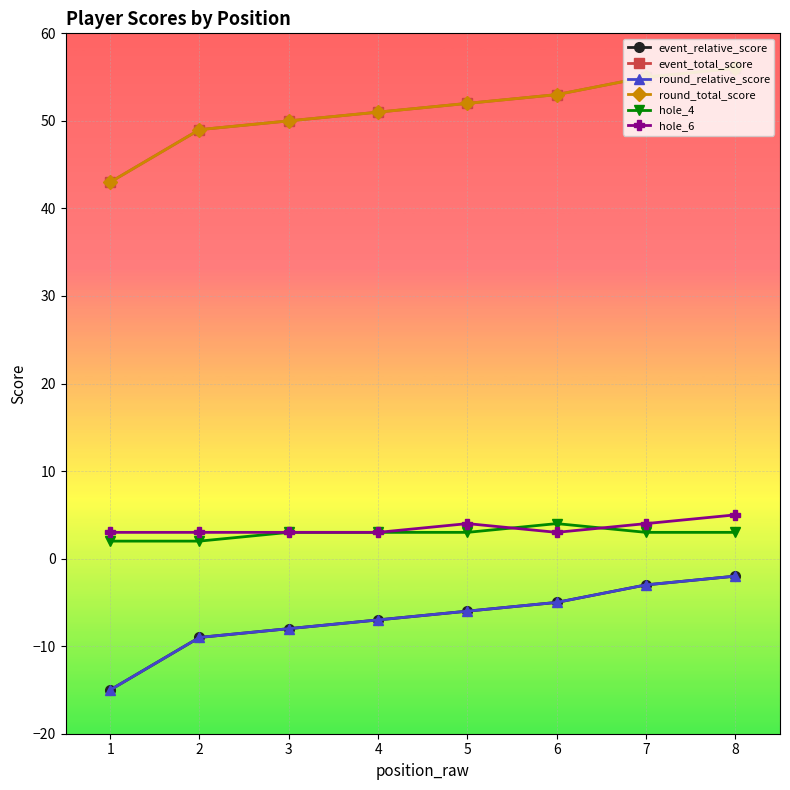

What is the approximate value of hole_4 at 3?

3